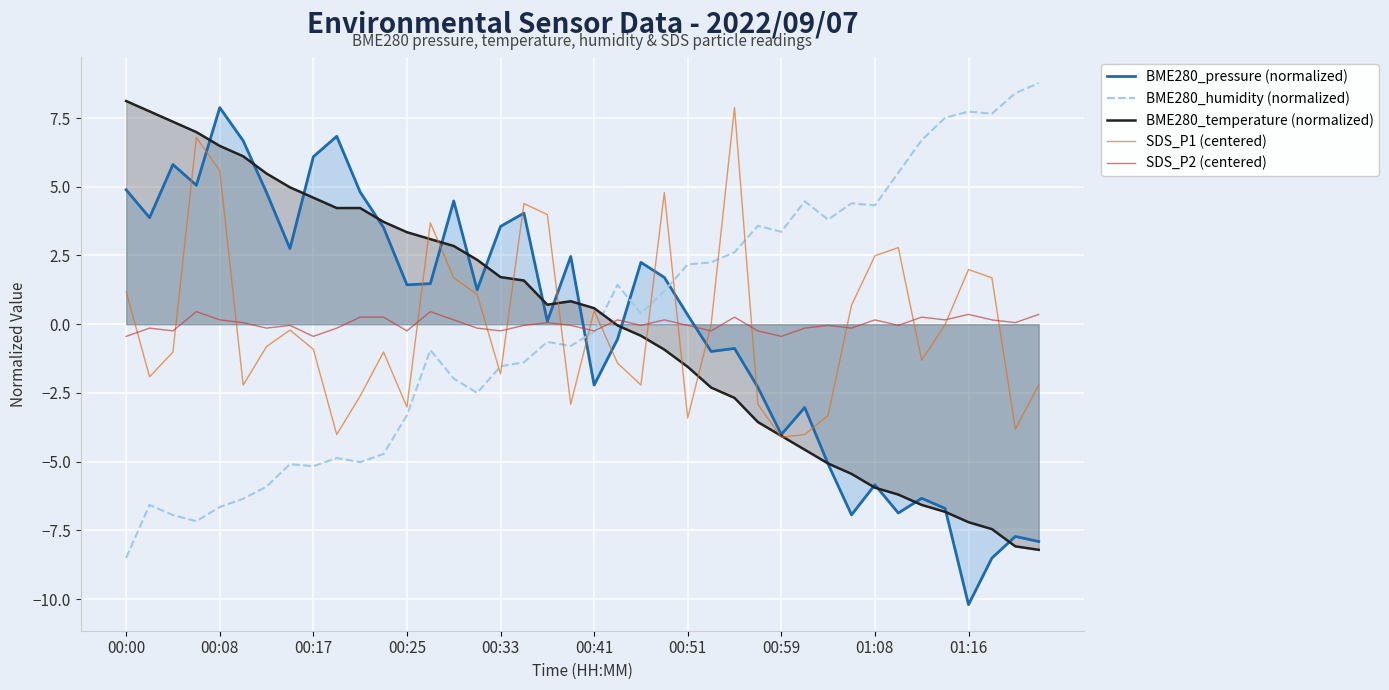

Which series ends up on top after the final intersection of SDS_P1 (centered) and BME280_humidity (normalized)?

BME280_humidity (normalized)